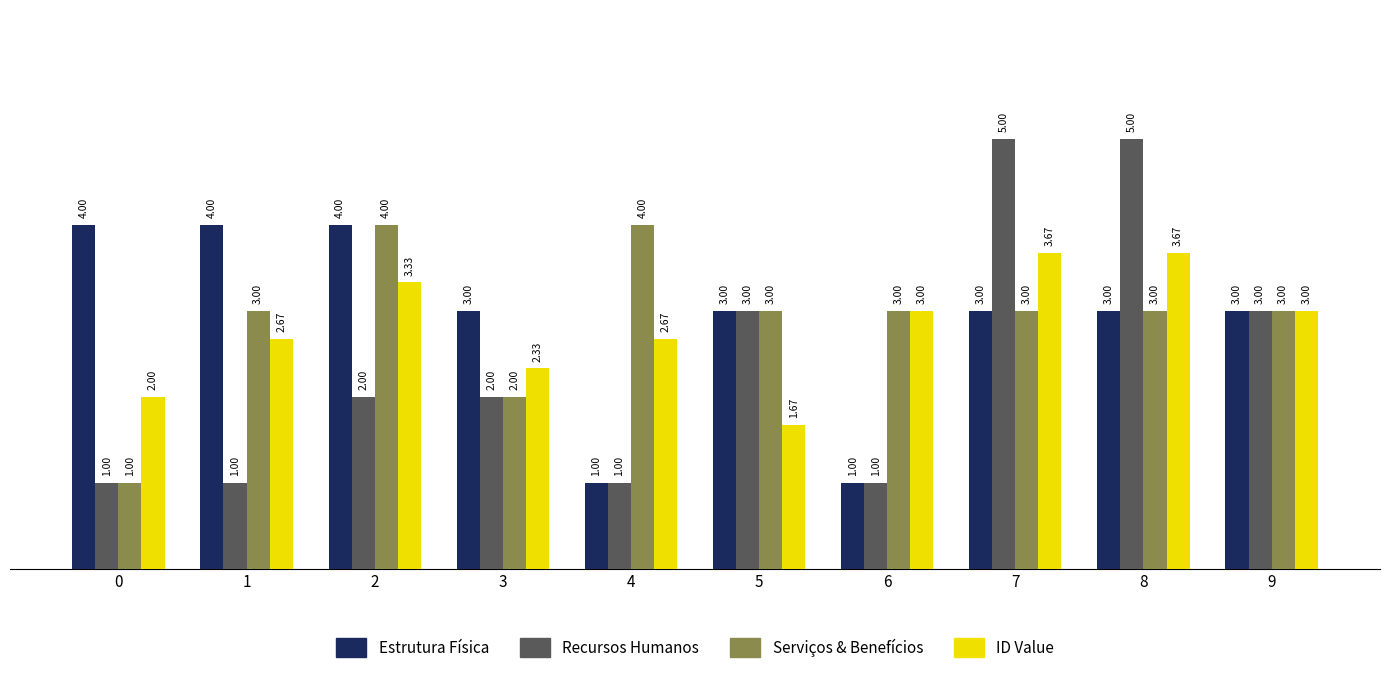

What is the spread (max minus min) of values at 4?

3.0